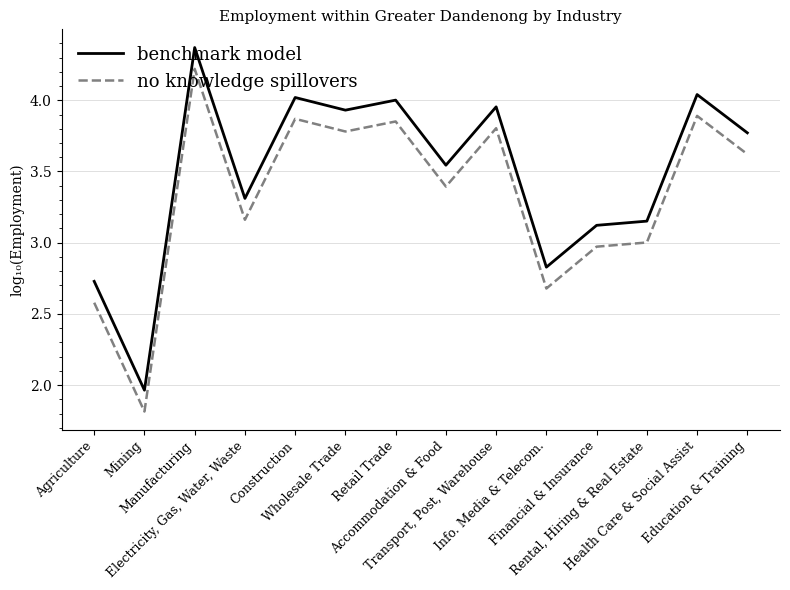

What is the total value across all series at Construction?

7.9